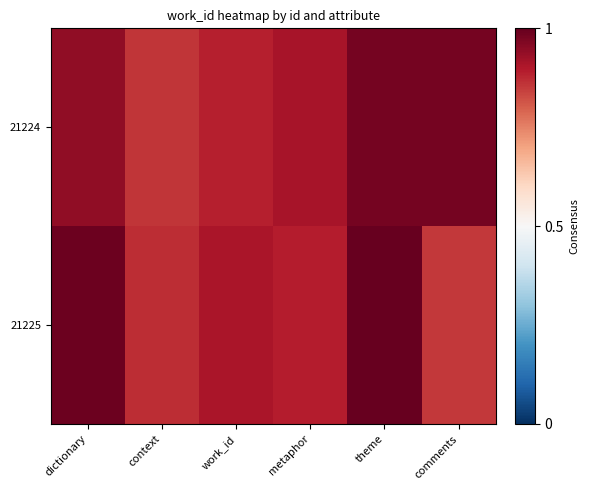

Reading right to left, extract all data points from this chart.

21224: comments=1.0	theme=1.0	metaphor=0.9	work_id=0.9	context=0.9	dictionary=0.9
21225: comments=0.9	theme=1.0	metaphor=0.9	work_id=0.9	context=0.9	dictionary=1.0